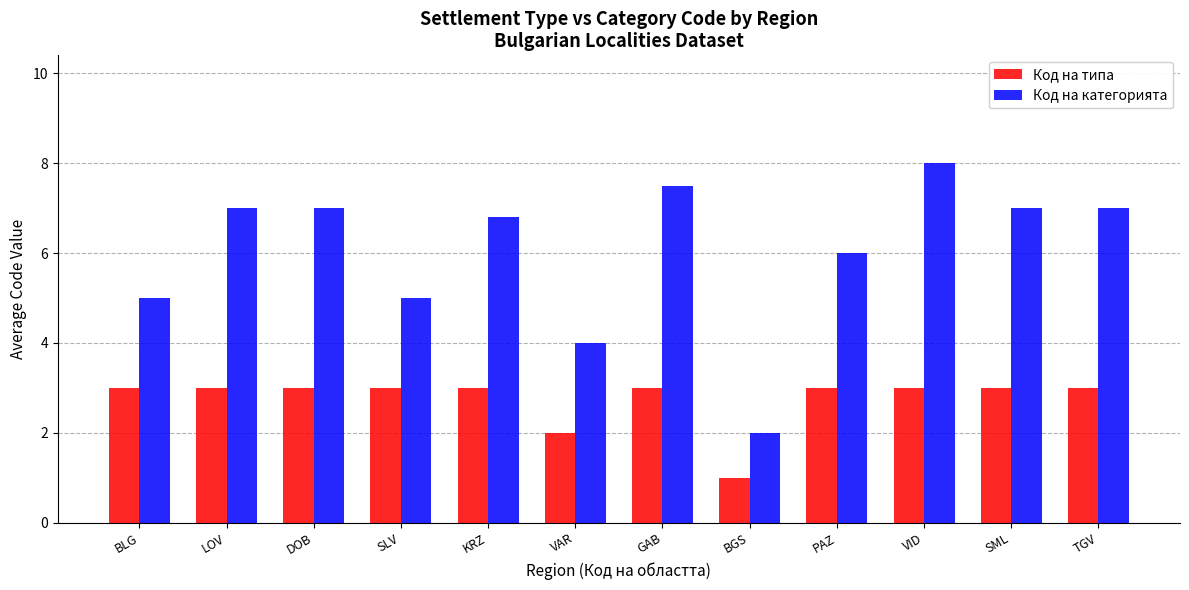

How many categories are shown in the chart?

12